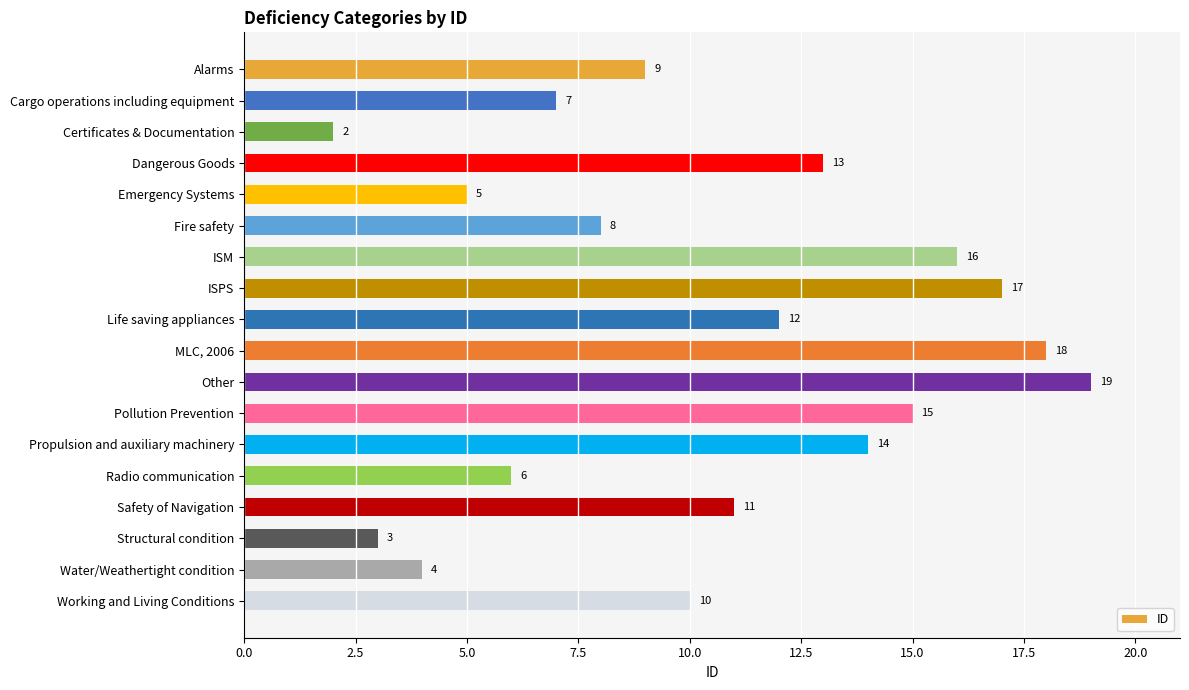

Reading top to bottom, list all the values displayed in this chart.

Alarms=9	Cargo operations including equipment=7	Certificates & Documentation=2	Dangerous Goods=13	Emergency Systems=5	Fire safety=8	ISM=16	ISPS=17	Life saving appliances=12	MLC, 2006=18	Other=19	Pollution Prevention=15	Propulsion and auxiliary machinery=14	Radio communication=6	Safety of Navigation=11	Structural condition=3	Water/Weathertight condition=4	Working and Living Conditions=10